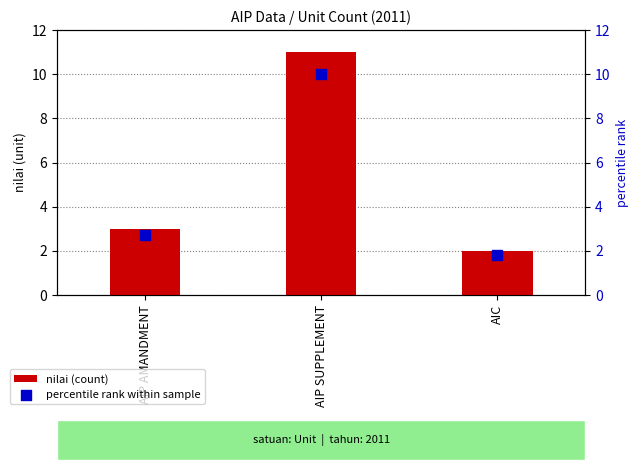

Which series has the largest Y range (max minus min)?

nilai (count)